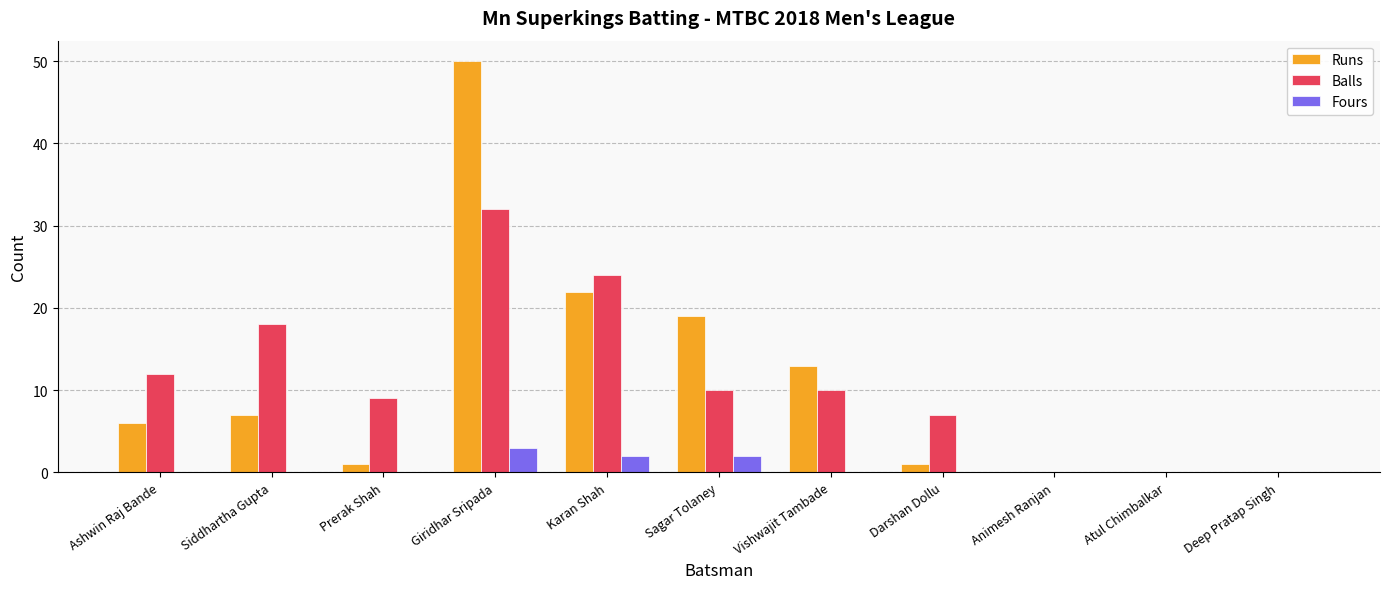

What is the sum of all Balls values?

122